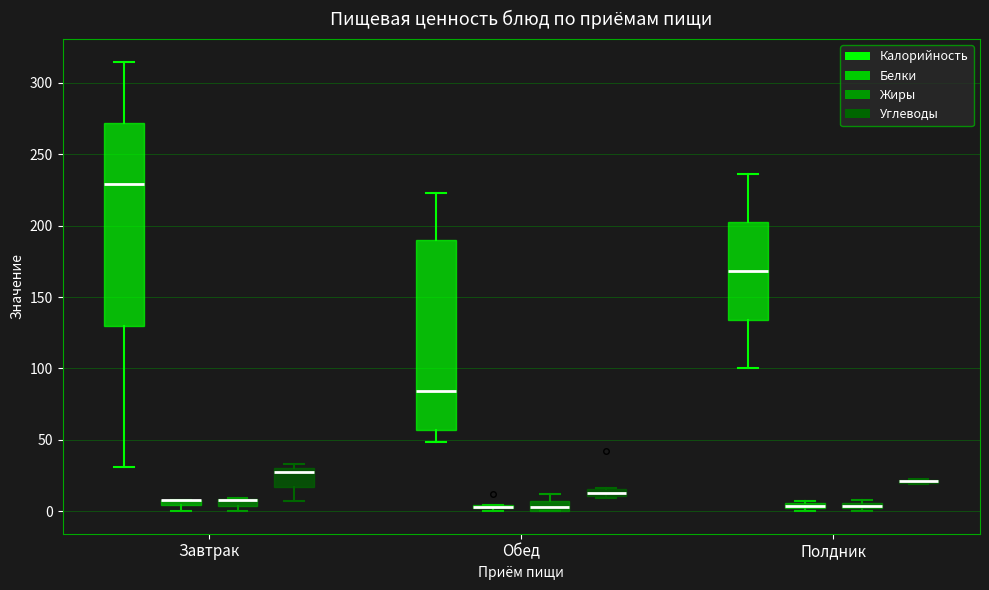

Which box is the tallest, from its lower edge to its upper edge?

Завтрак (Калорийность)